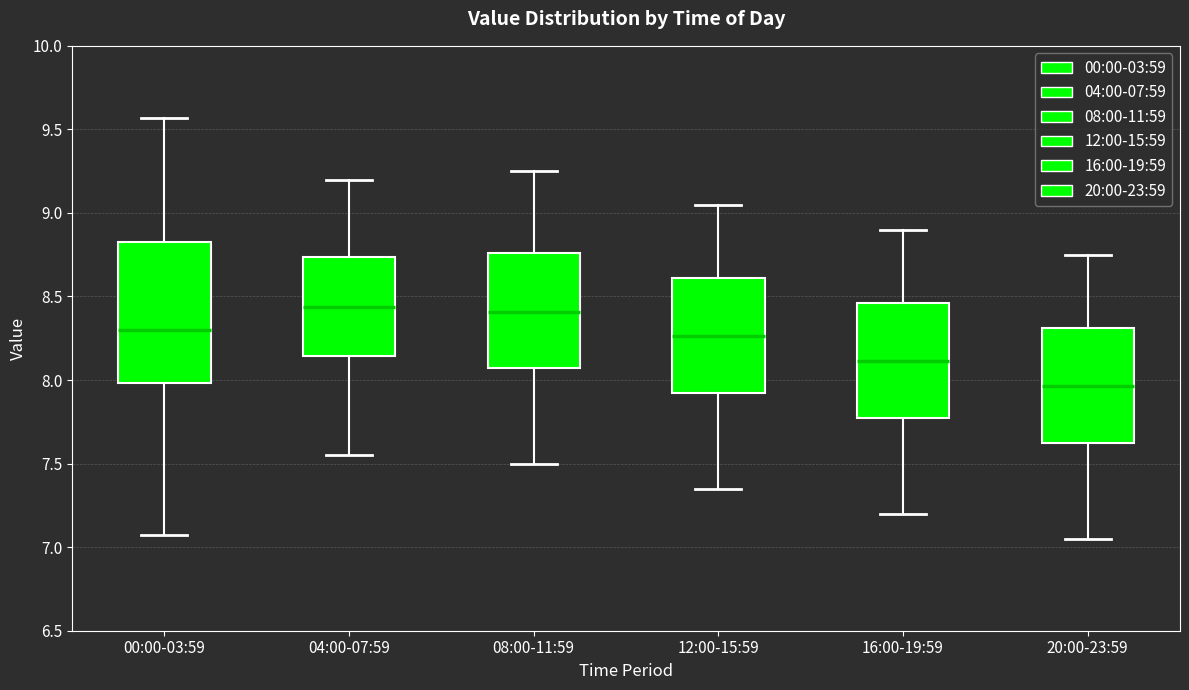

Reading left to right, read every box against the y-axis: the position of its median line, the range the box covers, and the ends of its whiskers. The values are not printed on the chart, so give them approximately, as read against the axis.

00:00-03:59: median 8.30, box 8.00 to 8.85, whiskers 7.05 to 9.55
04:00-07:59: median 8.45, box 8.15 to 8.75, whiskers 7.55 to 9.20
08:00-11:59: median 8.40, box 8.05 to 8.75, whiskers 7.50 to 9.25
12:00-15:59: median 8.25, box 7.90 to 8.60, whiskers 7.35 to 9.05
16:00-19:59: median 8.10, box 7.75 to 8.45, whiskers 7.20 to 8.90
20:00-23:59: median 7.95, box 7.60 to 8.30, whiskers 7.05 to 8.75